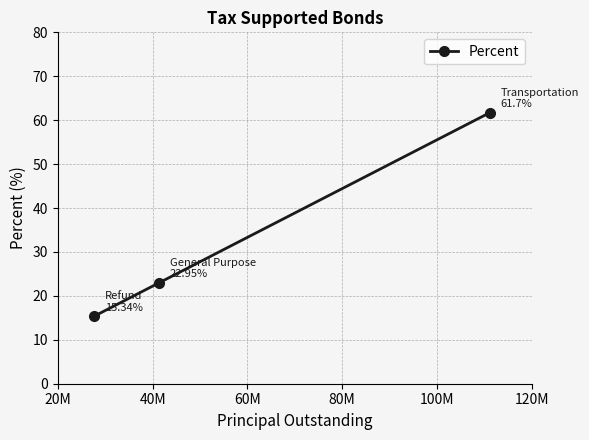

What is the minimum value shown in the chart?

15.3